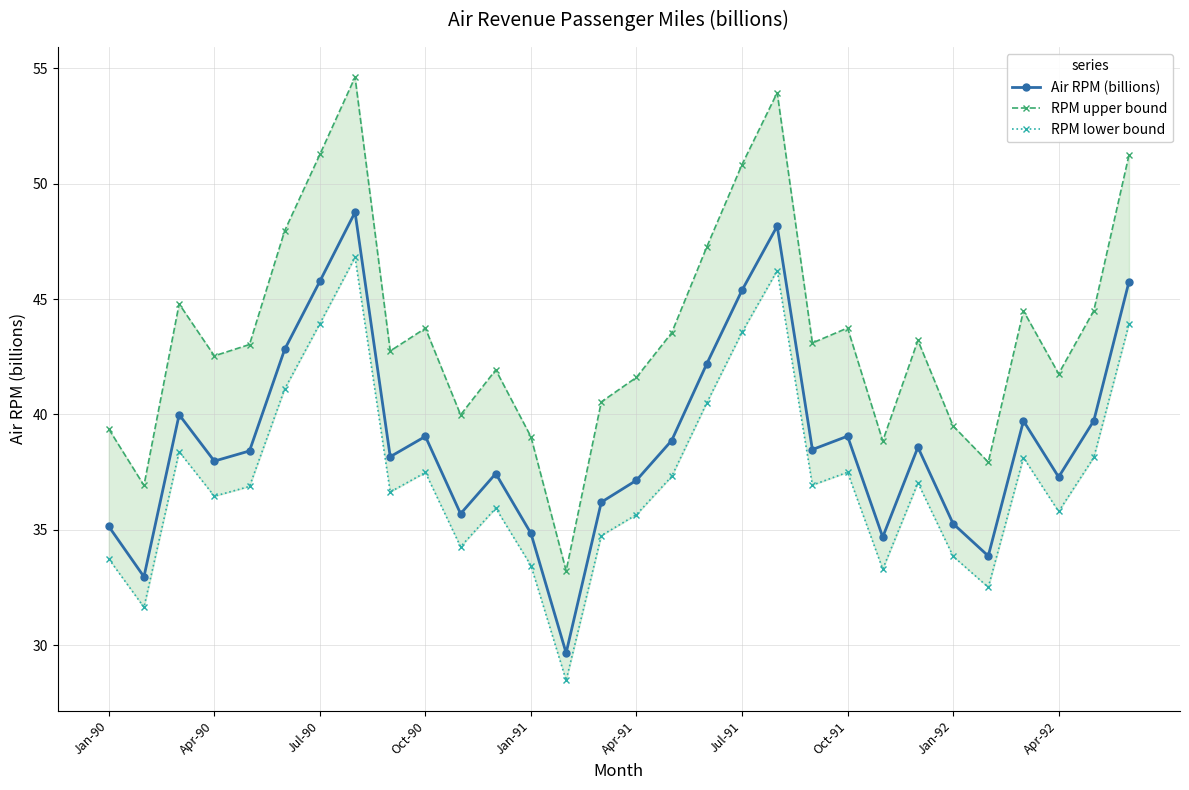

What is the difference between the highest and lowest values at Jan-90?

5.6